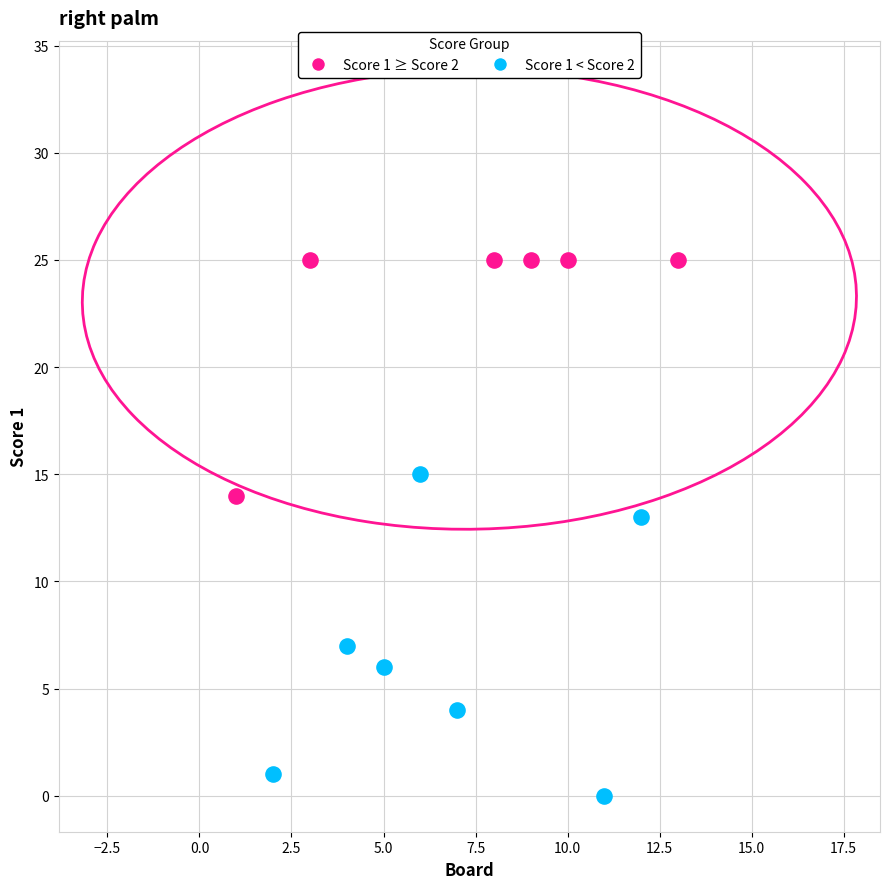

Which series reaches the maximum Y coordinate?

Score 1 ≥ Score 2